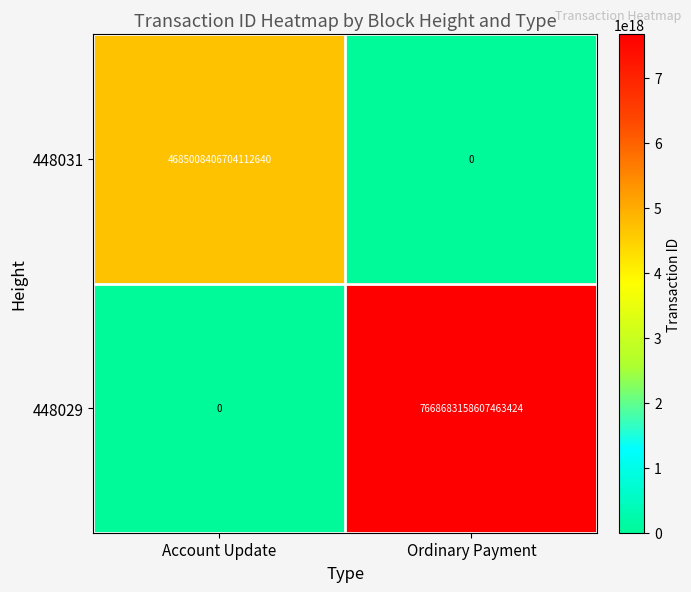

List the labels in order of 448031 value, smallest first.

Ordinary Payment, Account Update